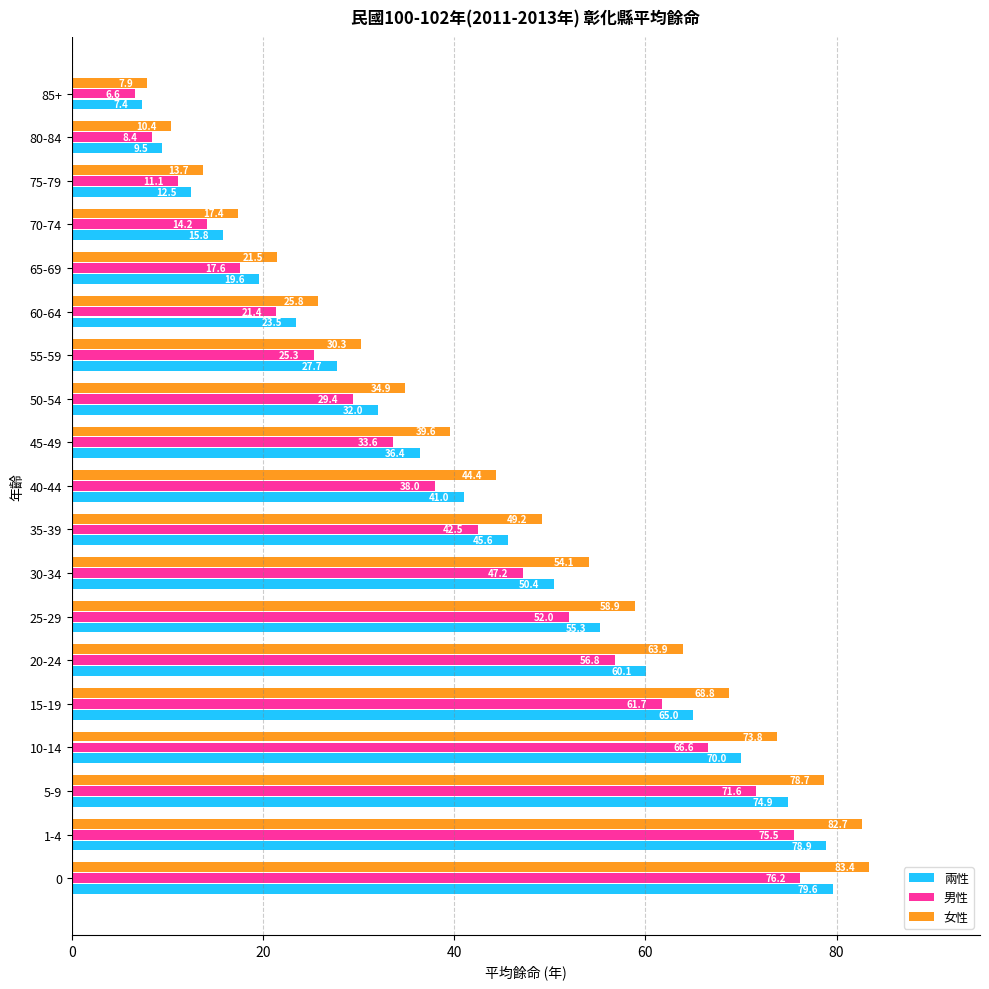

True or false: 女性 has a value of 100.7 at 15-19.

False